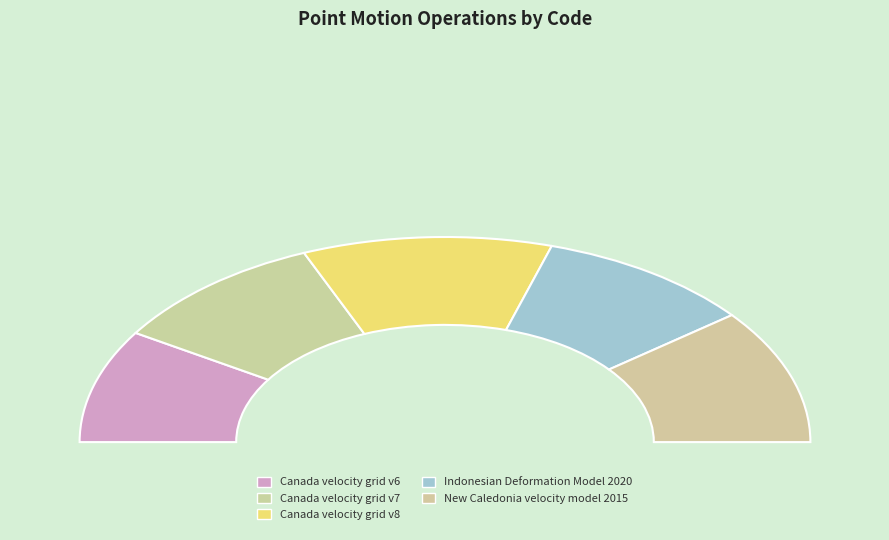

Is New Caledonia velocity model 2015 the majority of the pie?

No